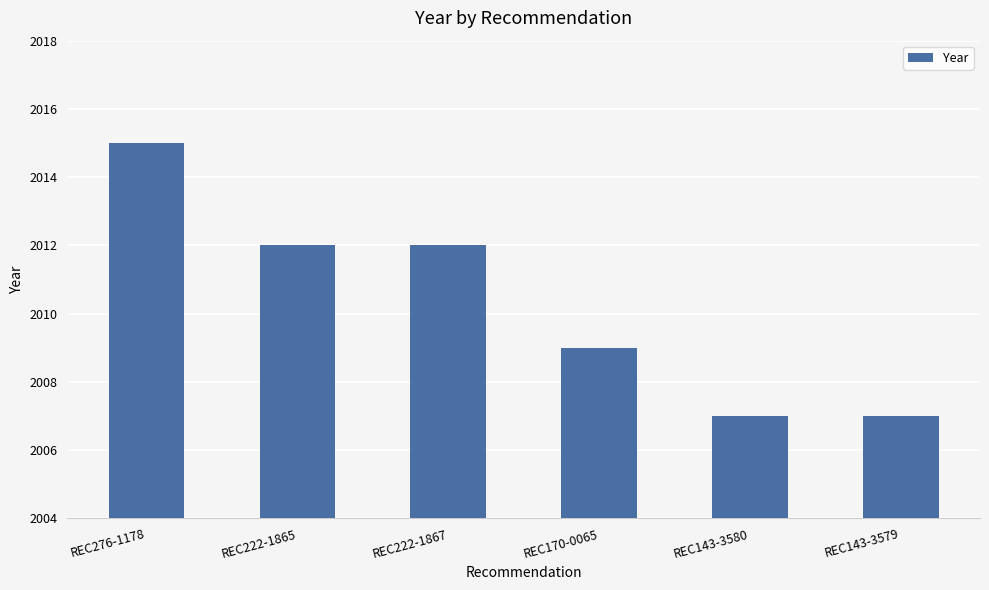

Approximately how many times larger is the value at REC143-3579 compared to REC170-0065?

1.0